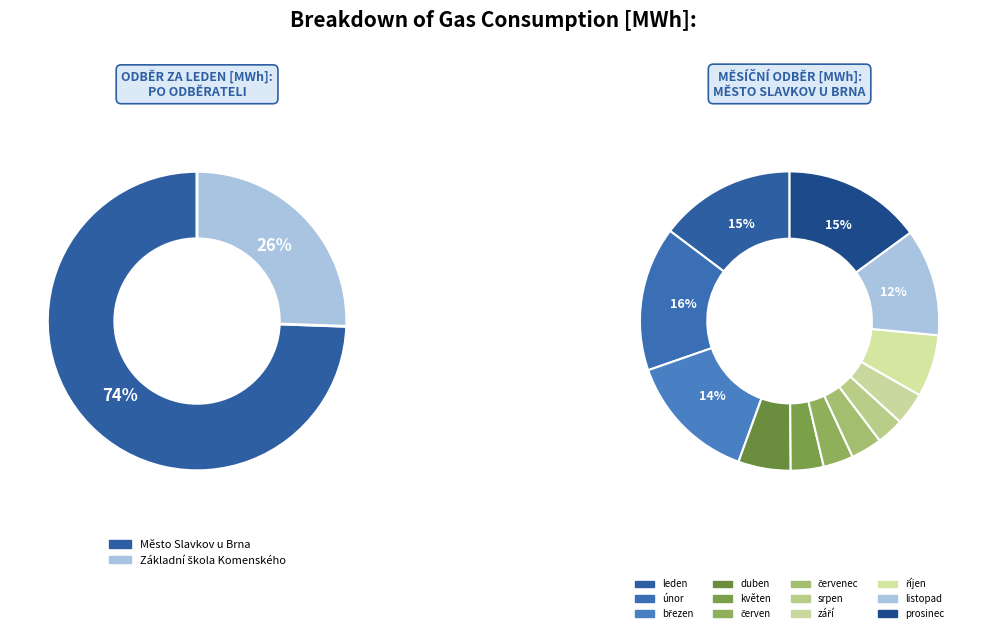

To the nearest percent, what percentage of the pie is Město Slavkov u Brna?

74%